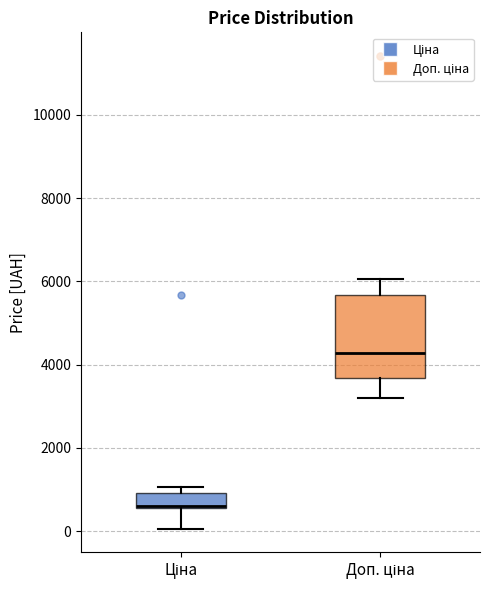

Which box's median line is the lowest?

Ціна